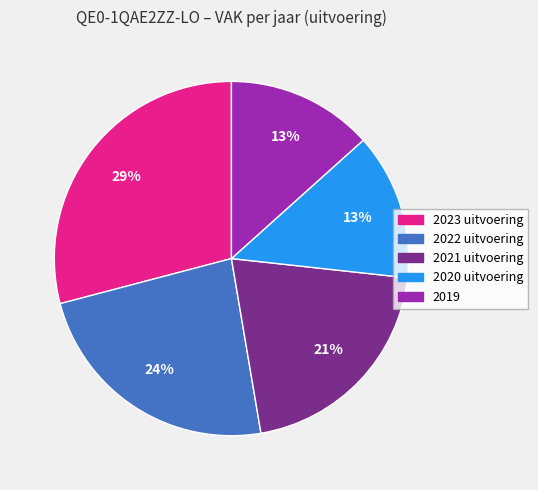

Combined, do 2022 uitvoering and 2021 uitvoering account for over 50%?

No